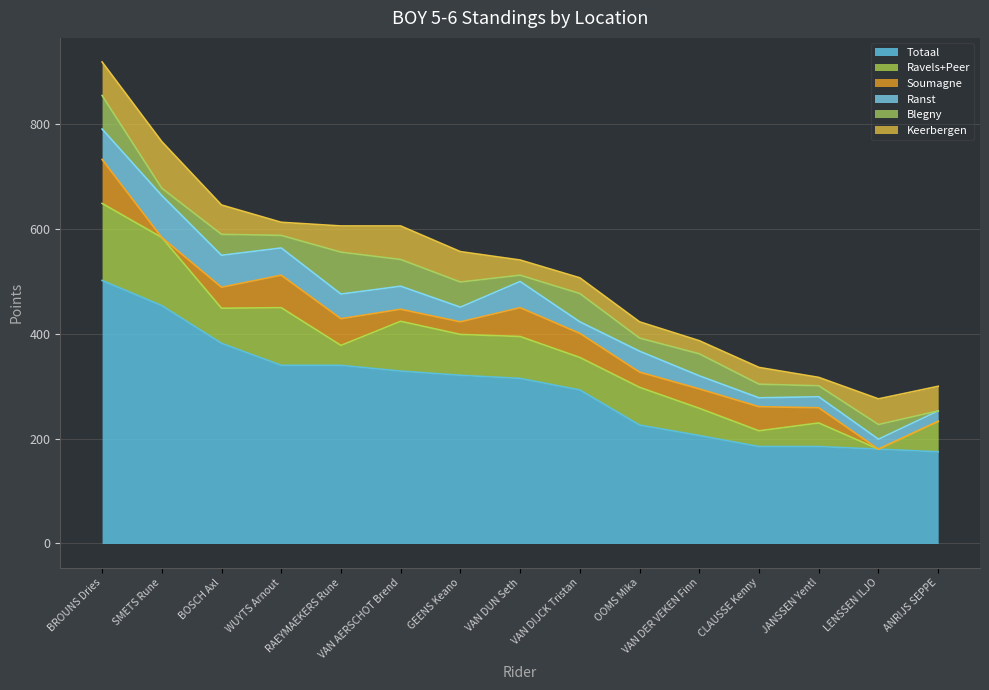

Which series has the largest range (max minus min)?

Totaal